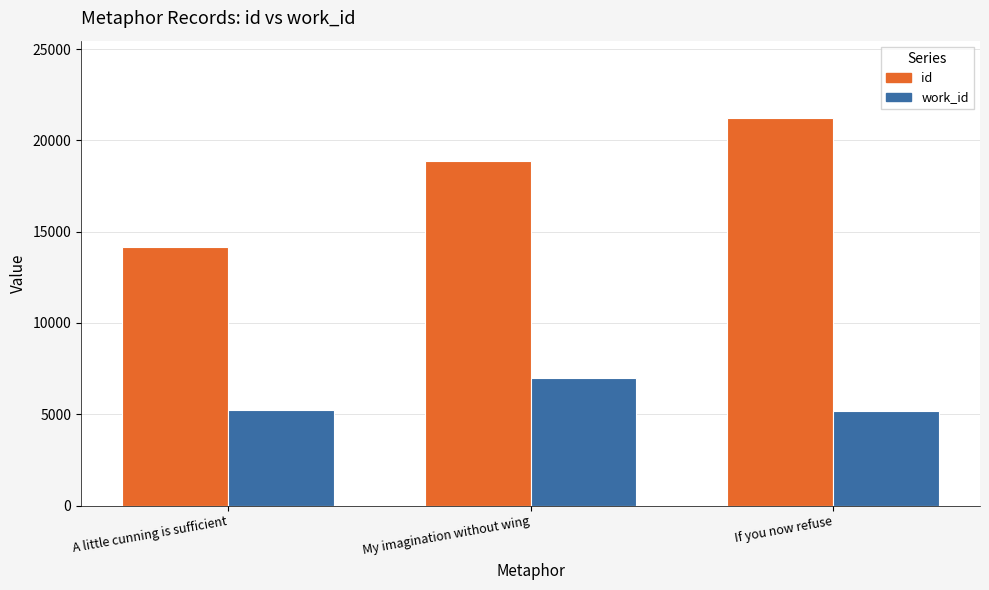

What is the label of the 3rd bar from the right?

A little cunning is sufficient